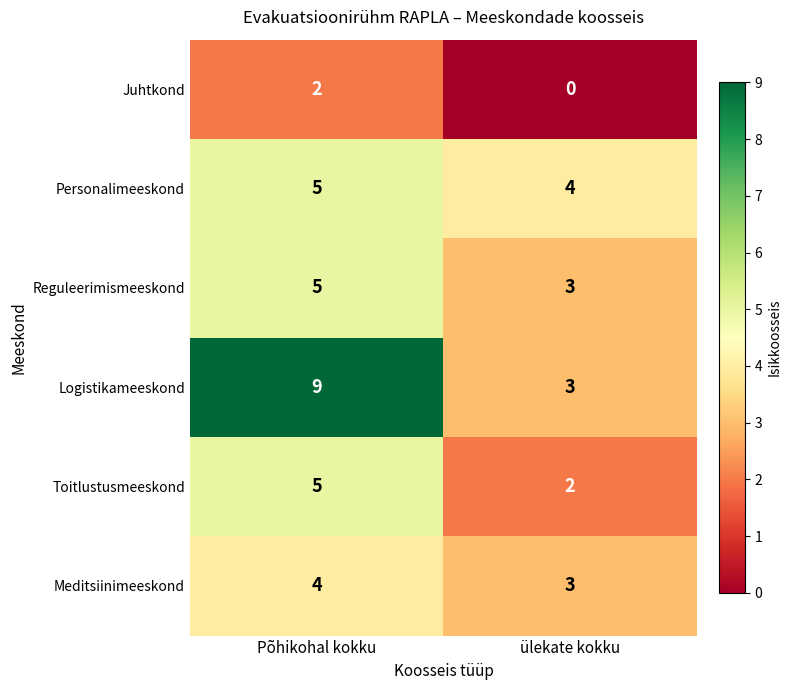

What is the maximum value shown in the chart?

9